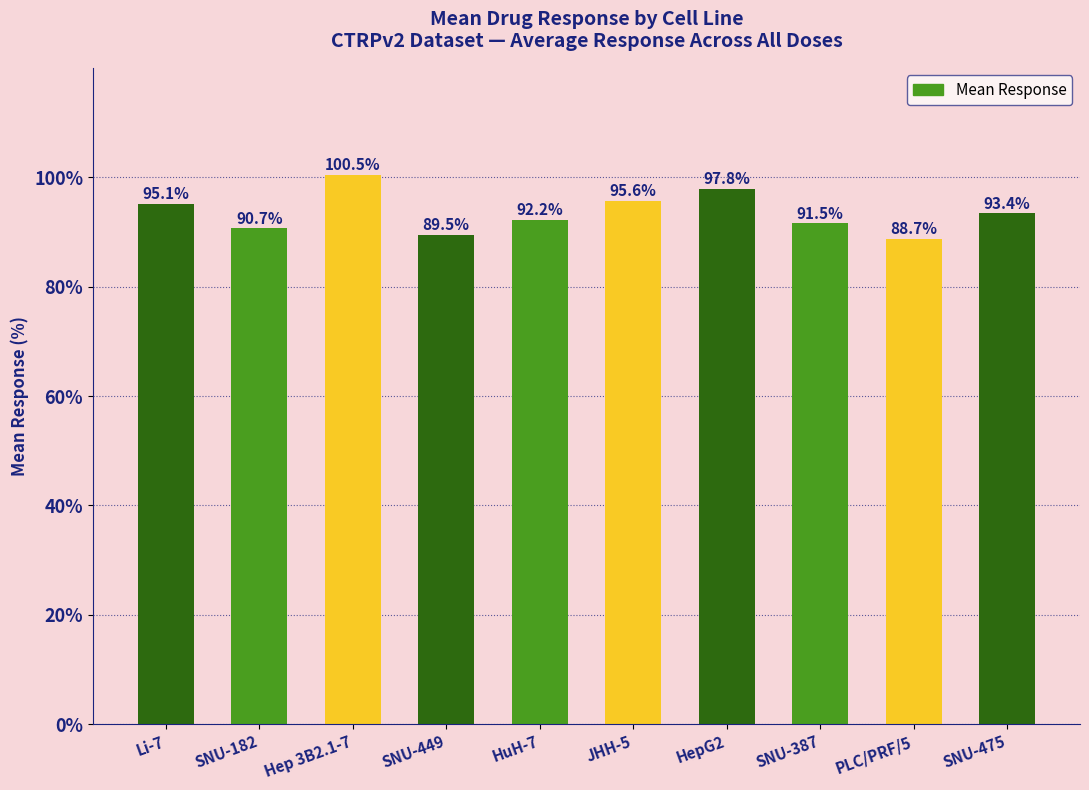

True or false: the data shows 132.0 at JHH-5.

False